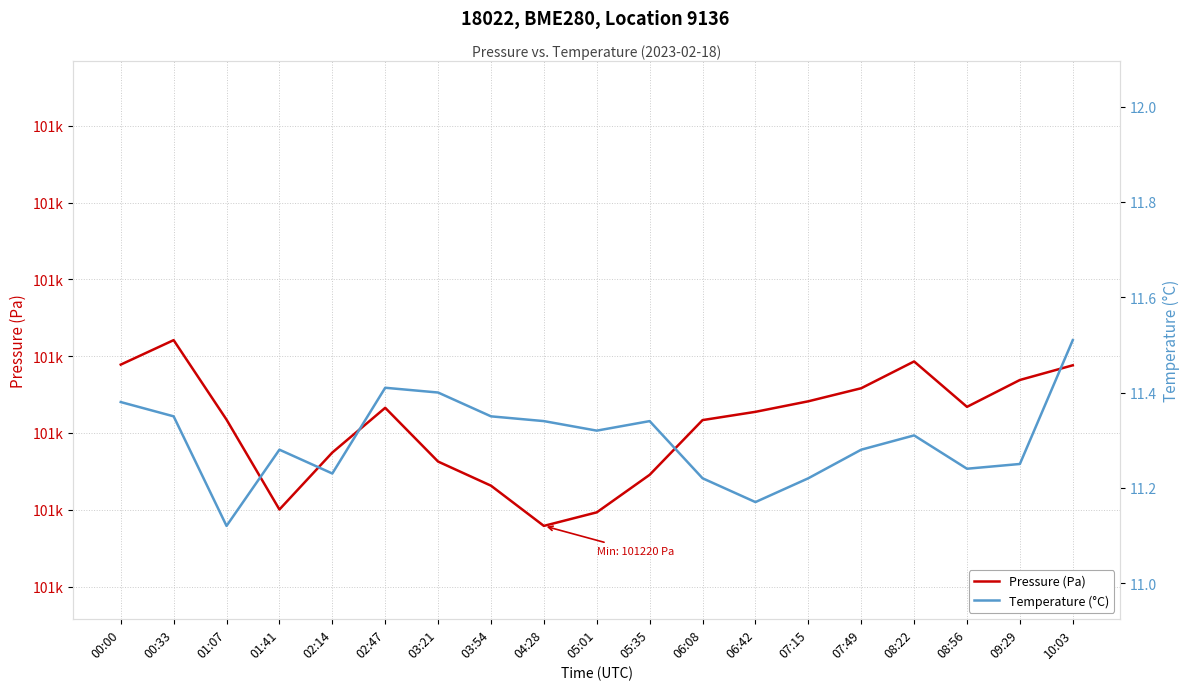

At which label is Temperature (°C) closest to 11?

01:07